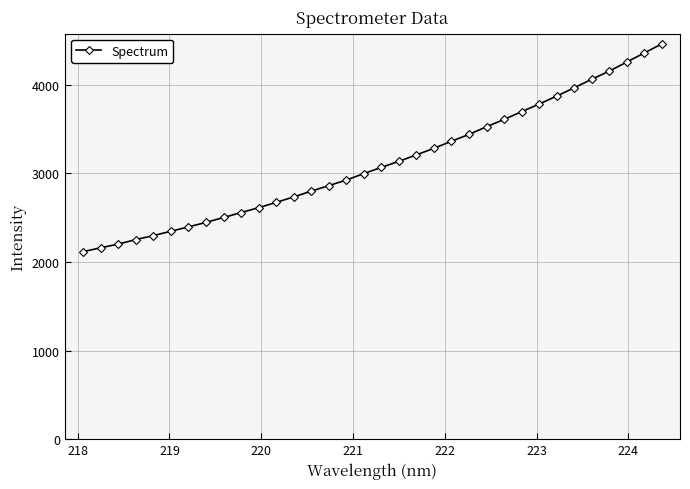

True or false: there are more than 2 points higher than both neighbors.

False